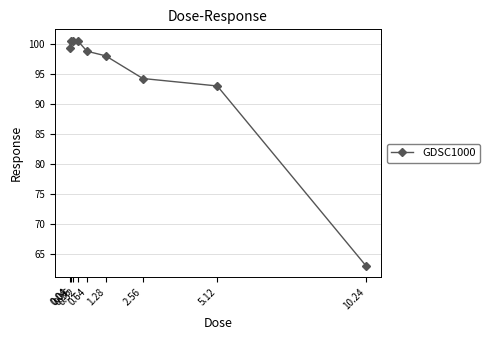

At which label is the value closest to 81?

5.12